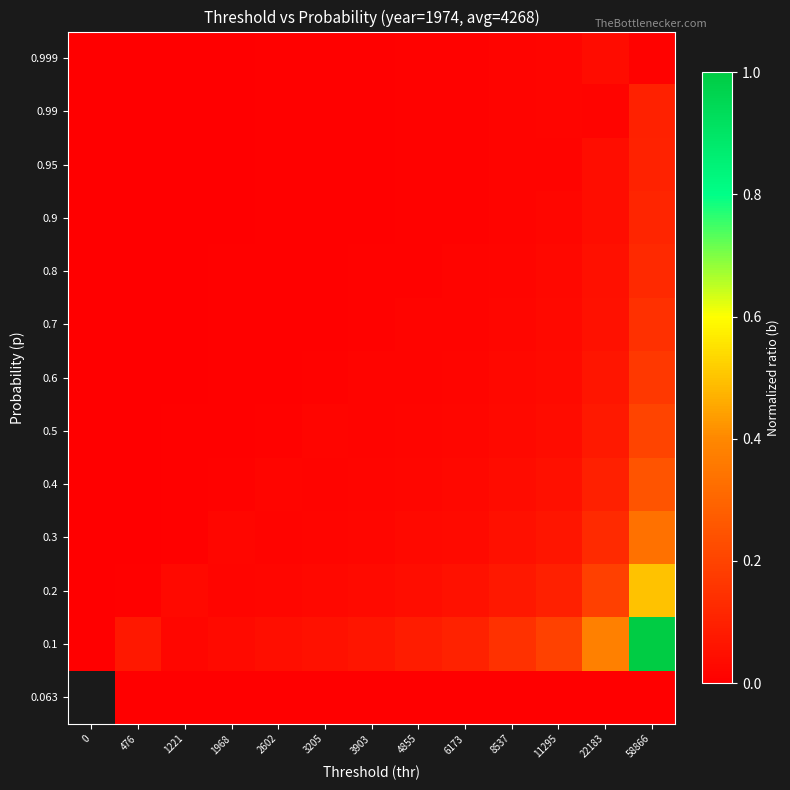

Is the value of 0.063 at 8537 greater than the value of 0.4 at 4855?

No